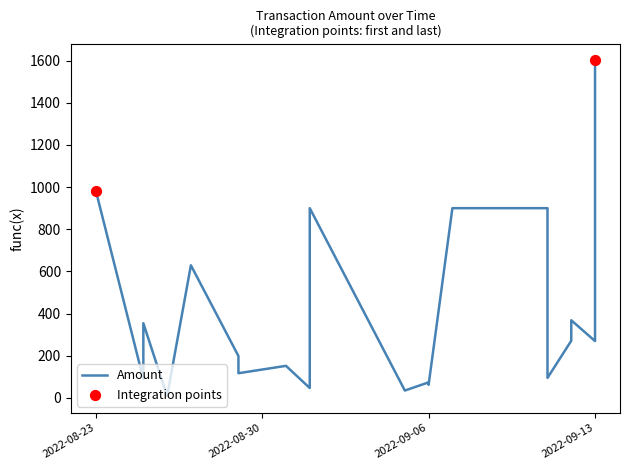

Which has a higher value, 2022-08-26 or 2022-08-23?

2022-08-23